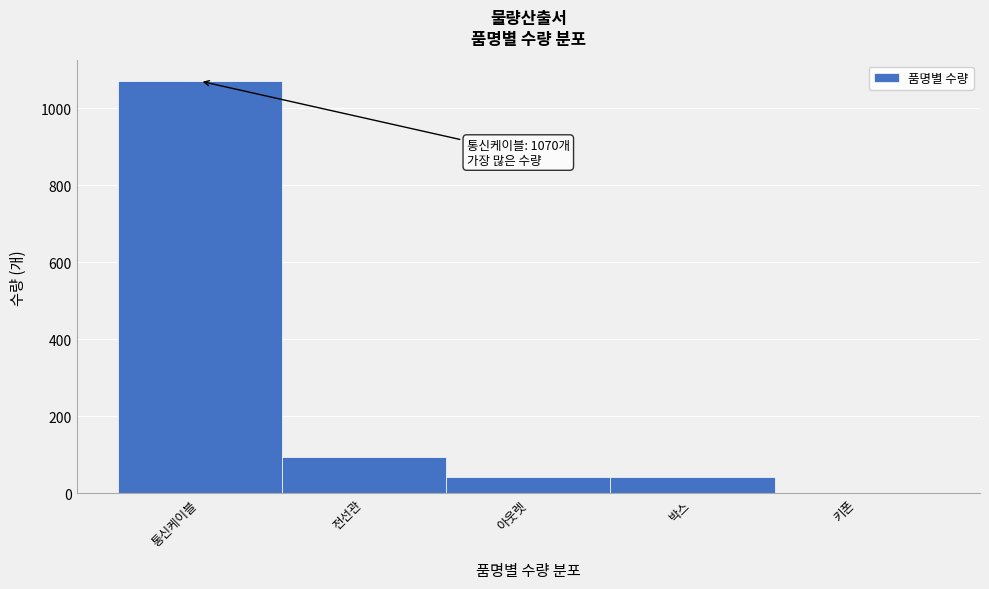

Reading right to left, extract all data points from this chart.

키폰=1	박스=42	아웃렛=42	전선관=94	통신케이블=1070